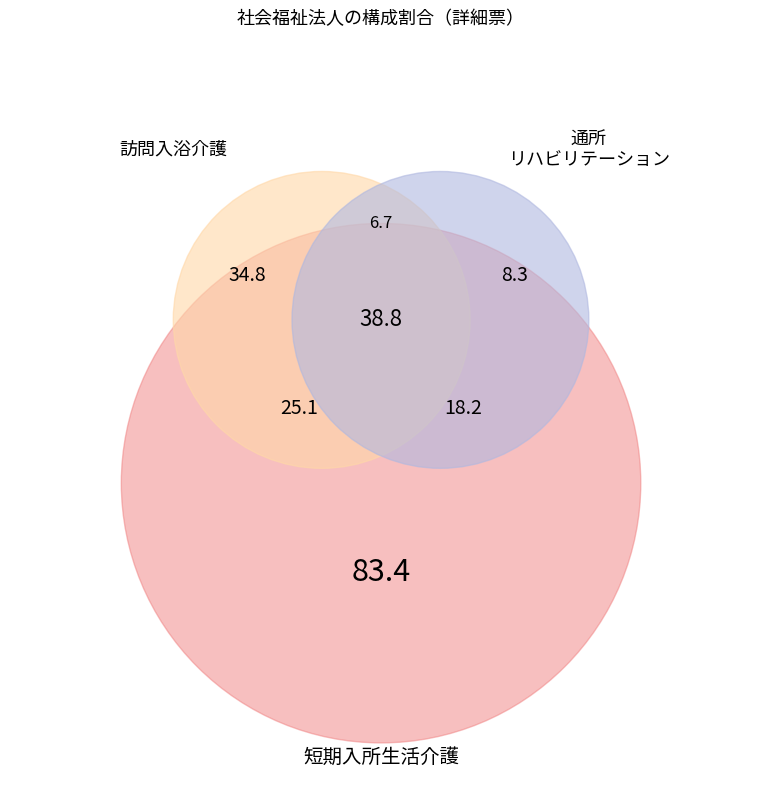

Is it true that 訪問介護 is 19% of the pie?

False